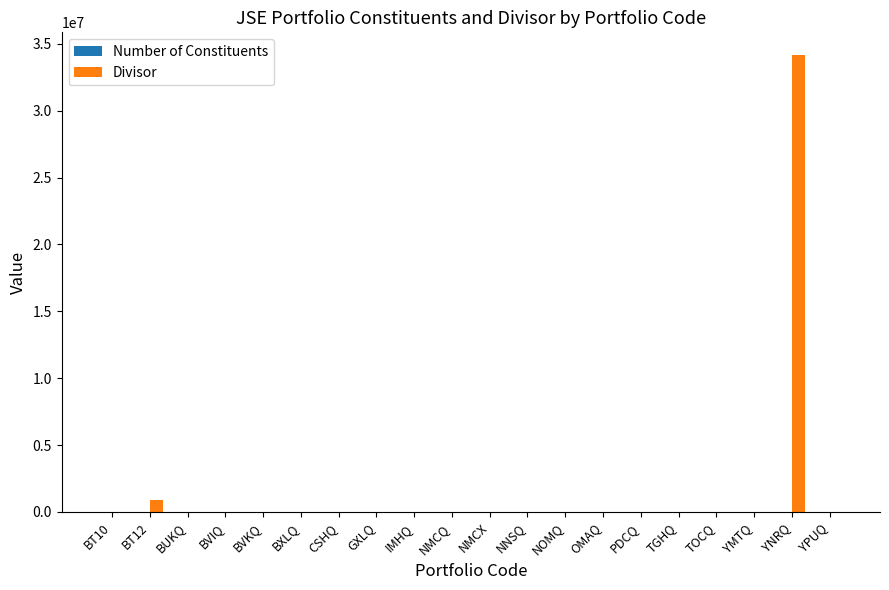

Are the bars grouped side by side (vs. stacked)?

Yes